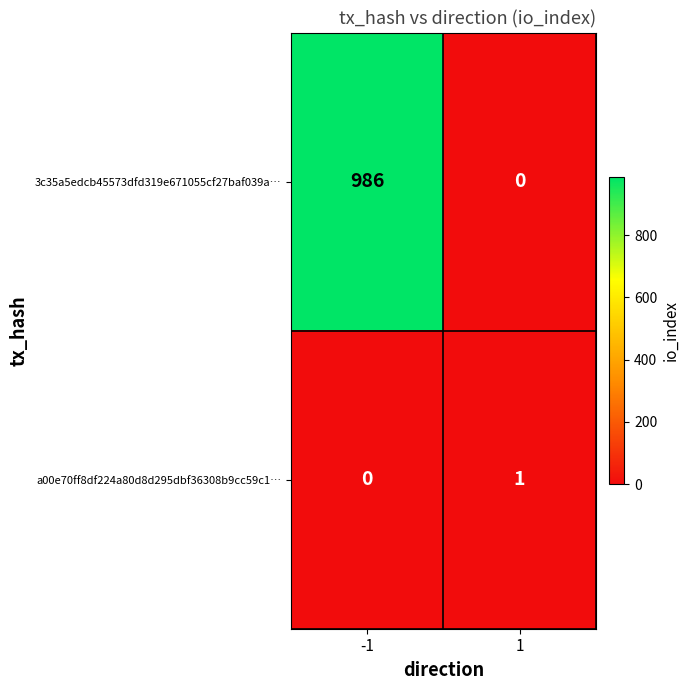

Rank the series at 1 from highest to lowest value.

a00e70ff8df224a80d8d295dbf36308b9cc59c1…, 3c35a5edcb45573dfd319e671055cf27baf039a…